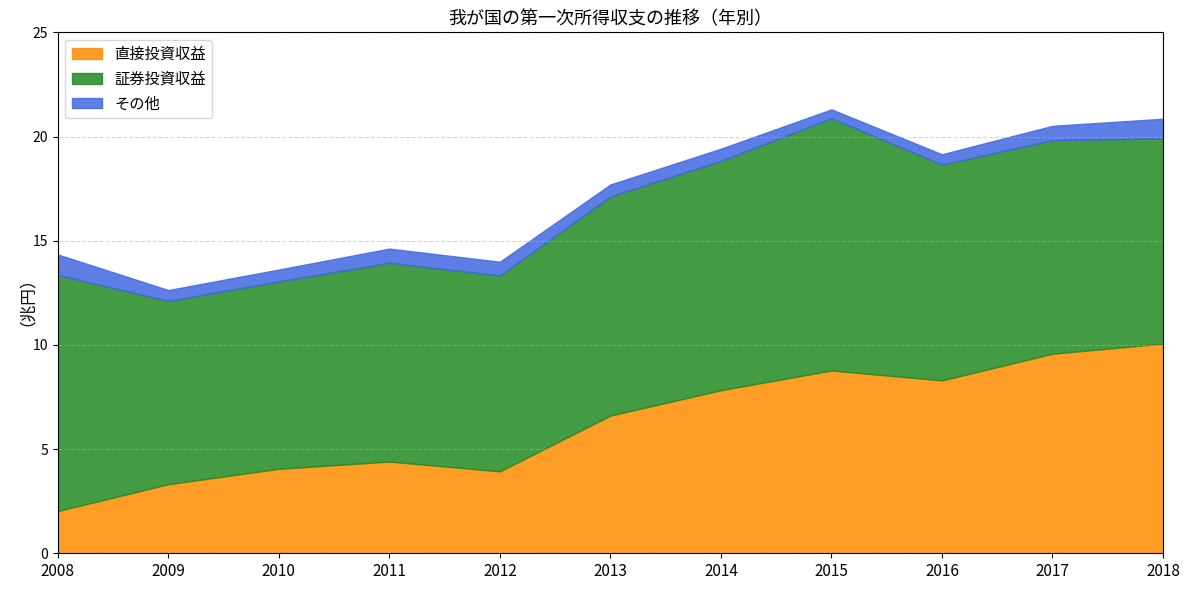

At which label does 証券投資収益 first exceed 10?

2008